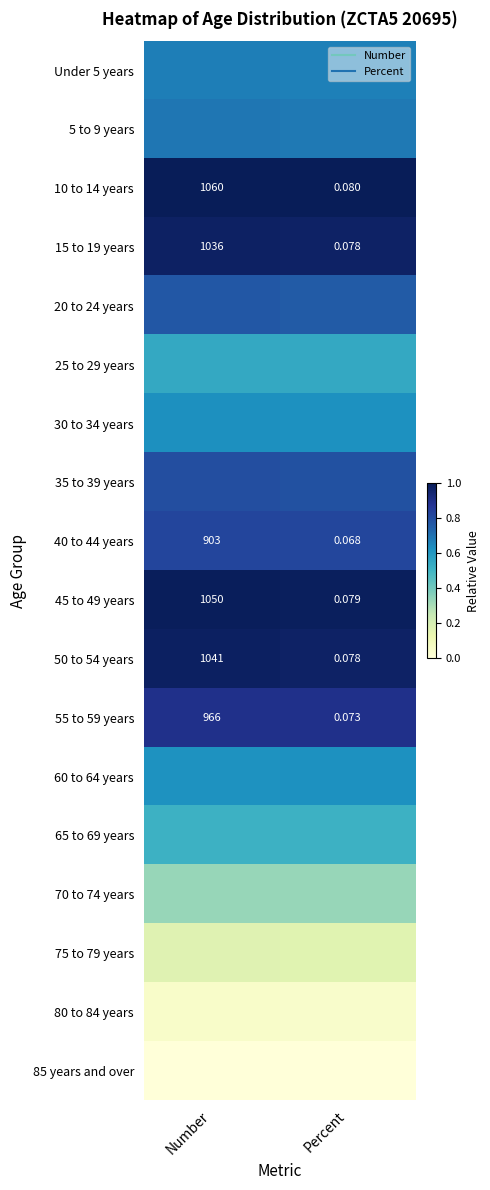

How many 5 to 9 years values are between 0 and 1?

2